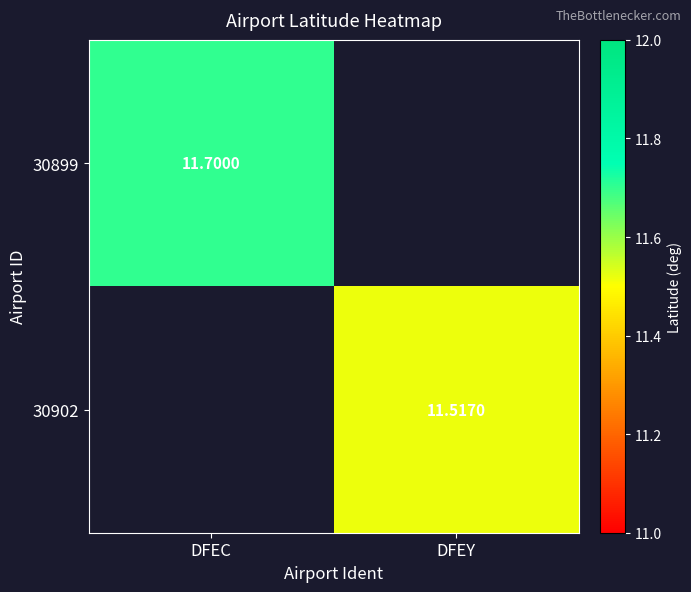

Is the value of 30902 at DFEY greater than the value of 30899 at DFEC?

No